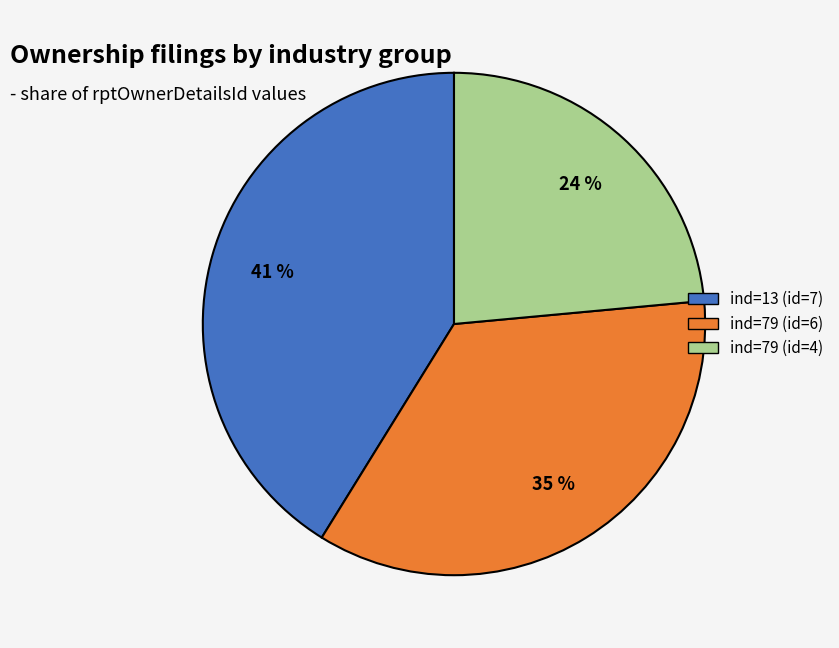

Does any single category account for the majority?

No